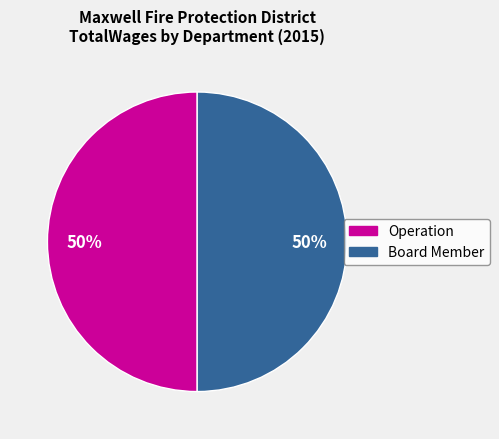

To the nearest percent, what is the average slice percentage?

50%